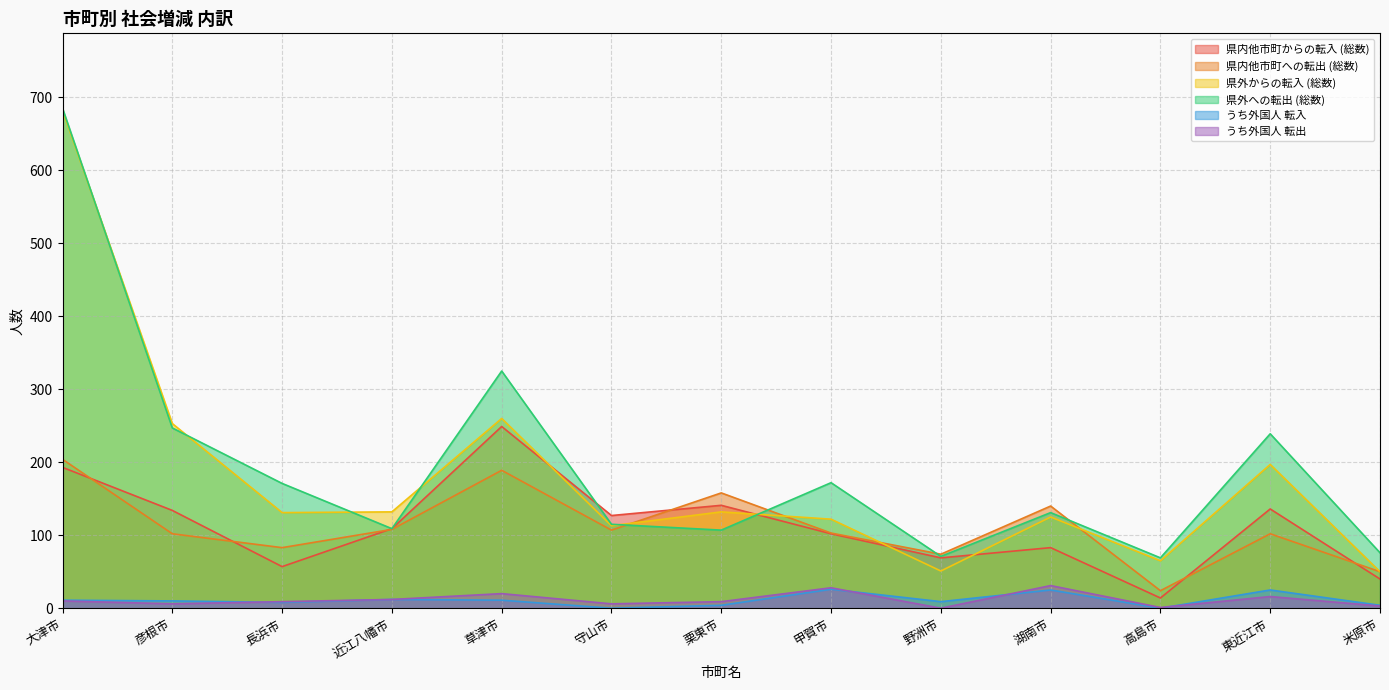

Which series changed the most between 守山市 and 米原市?

県内他市町からの転入 (総数)